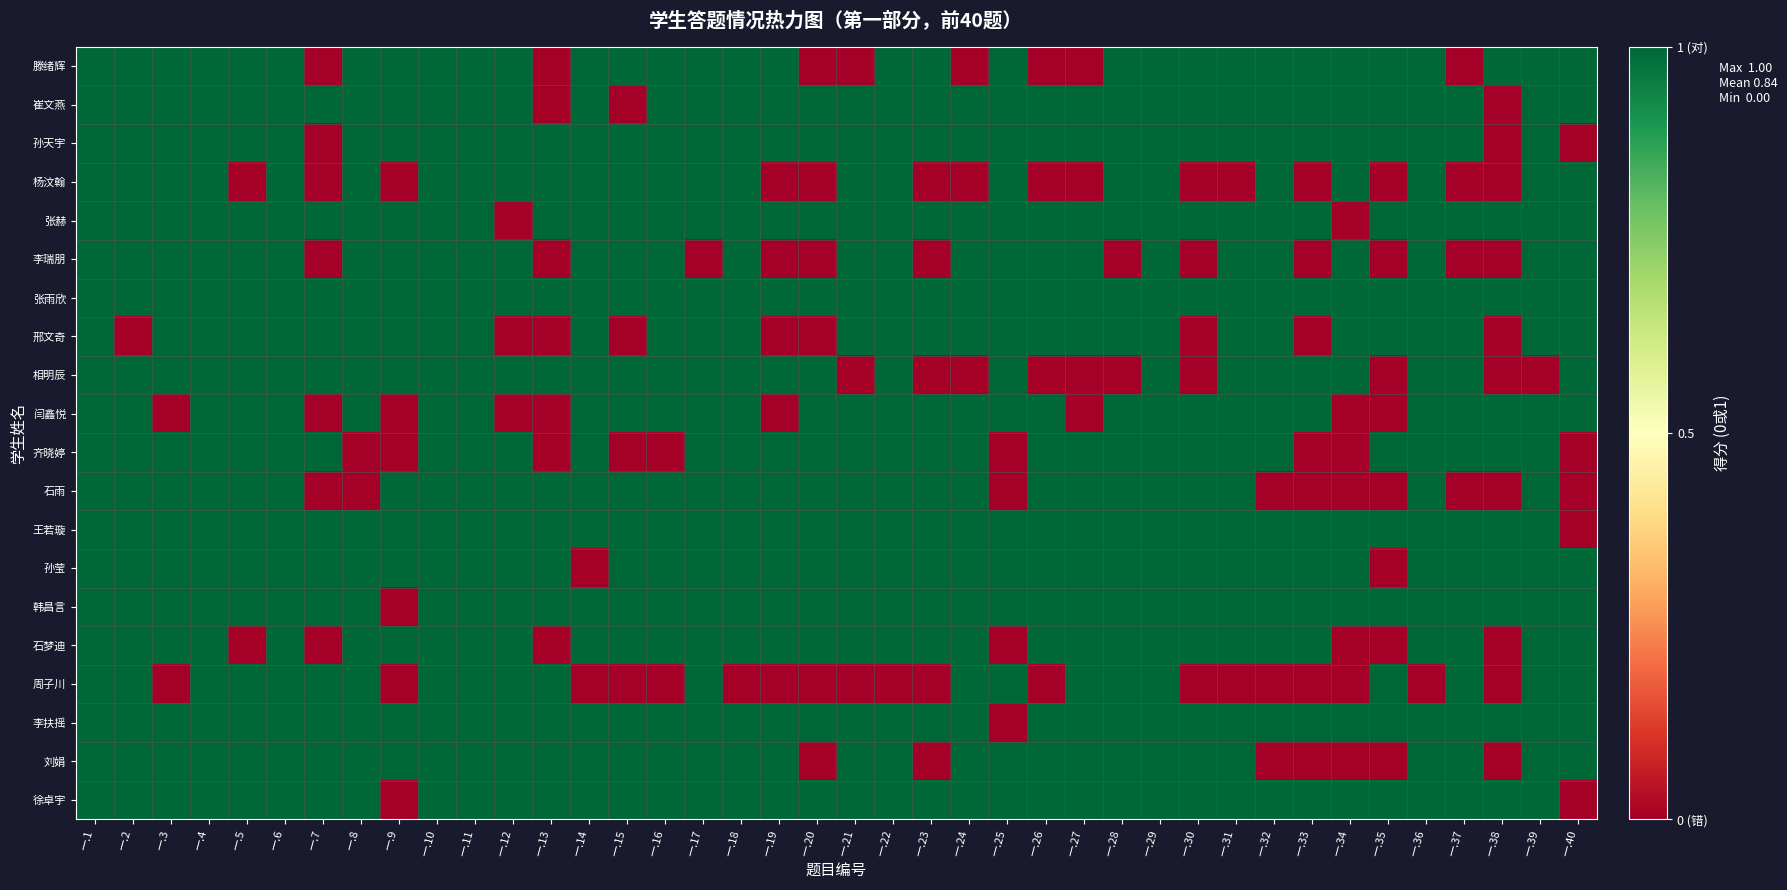

Which series has the widest spread of values?

滕绪辉